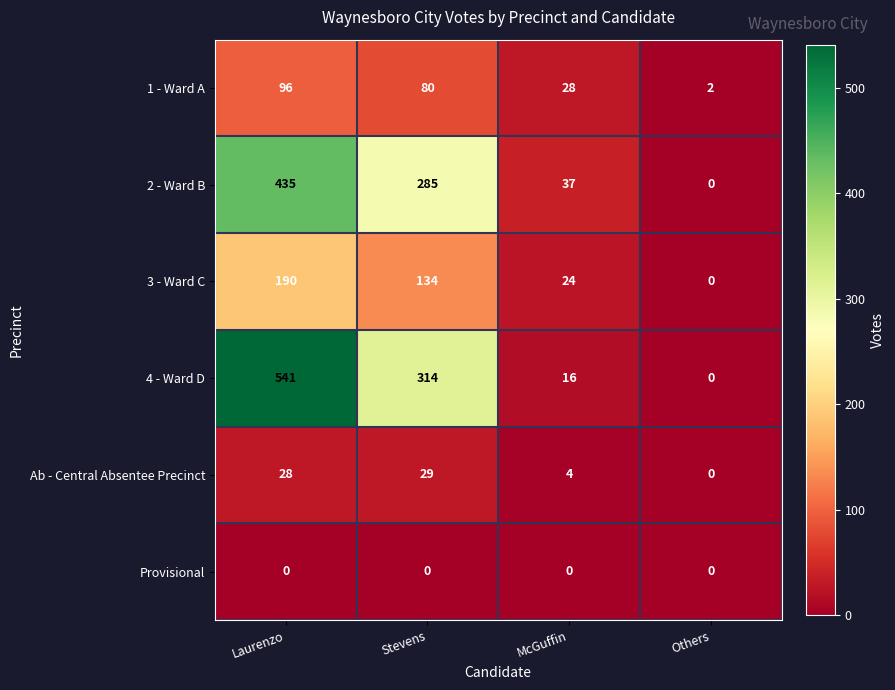

Is it true that 4 - Ward D equals 971 at Laurenzo?

False